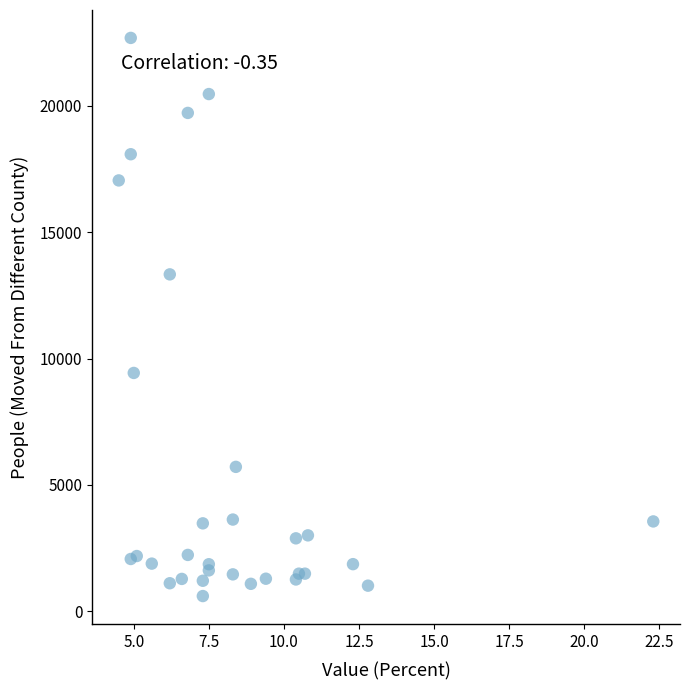

What Y value in the scatter plot is closest to 11642?

13328